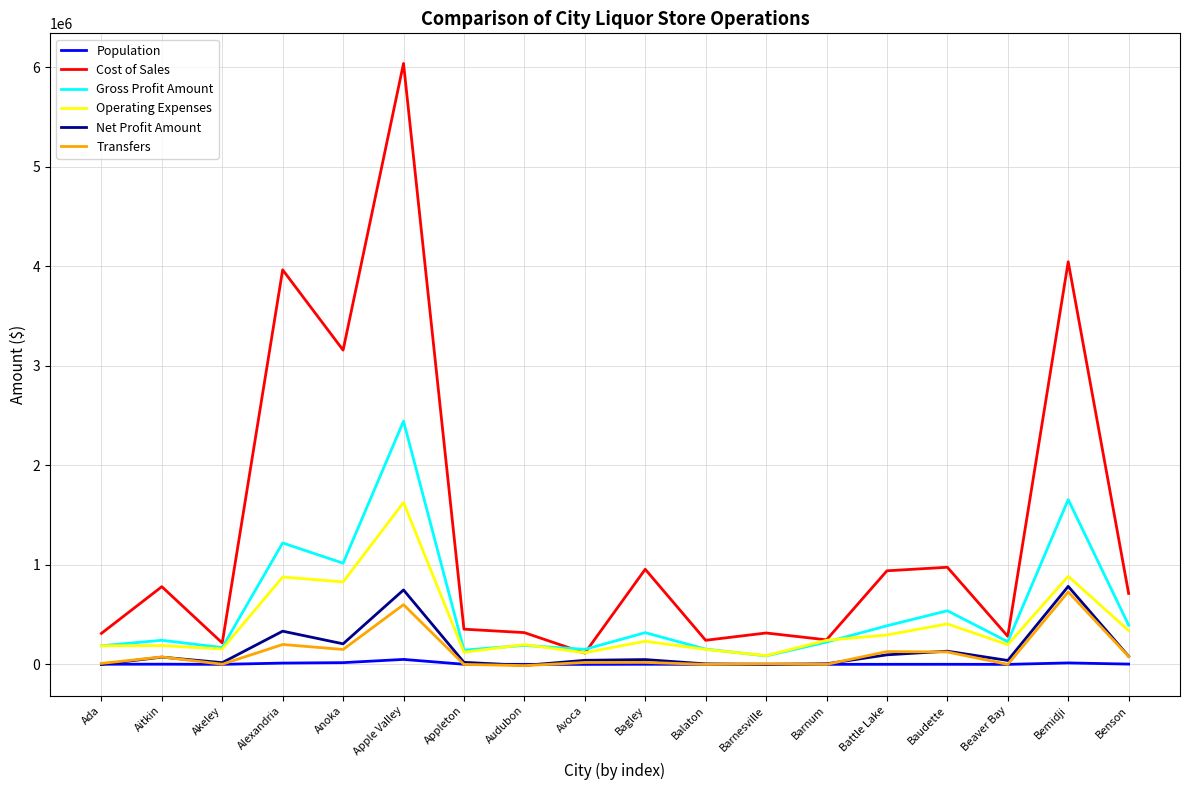

Which category has the highest value across all series?

Apple Valley